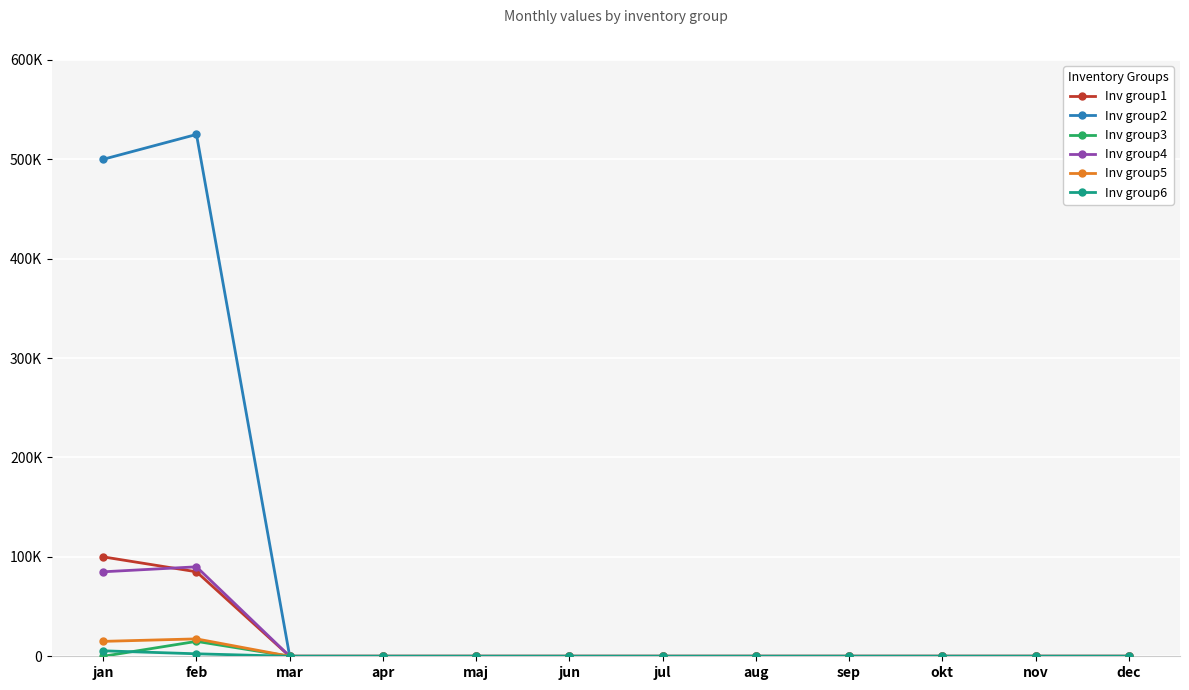

Is this an area chart (filled region under the line)?

No